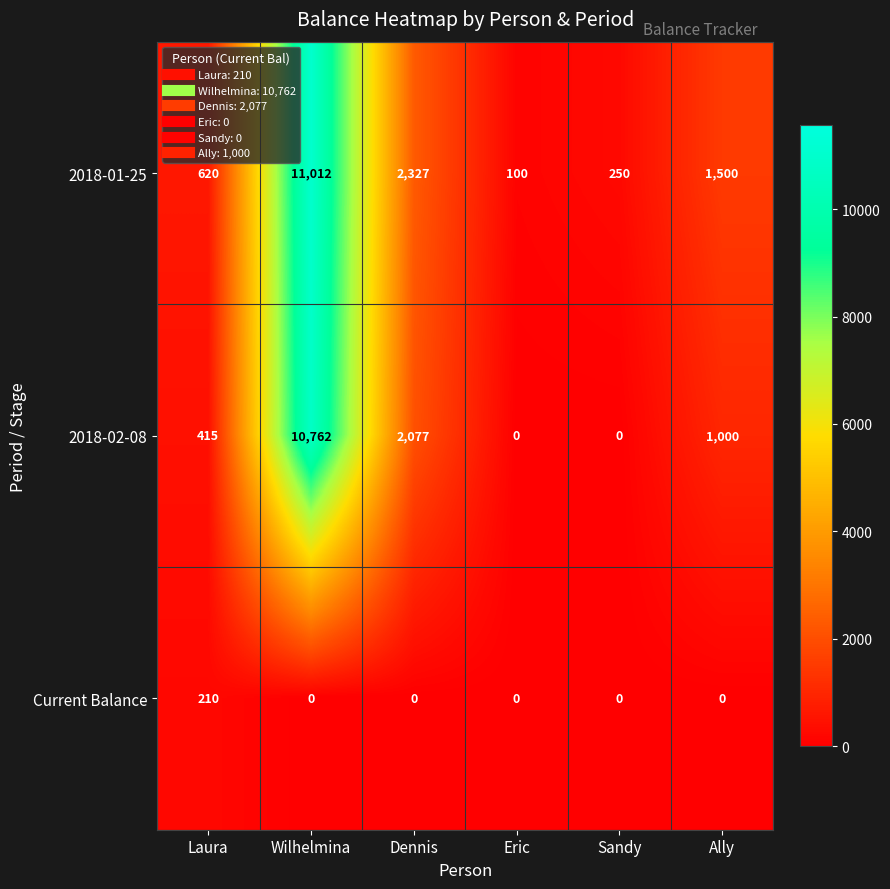

Which series has the largest total across all categories?

2018-01-25